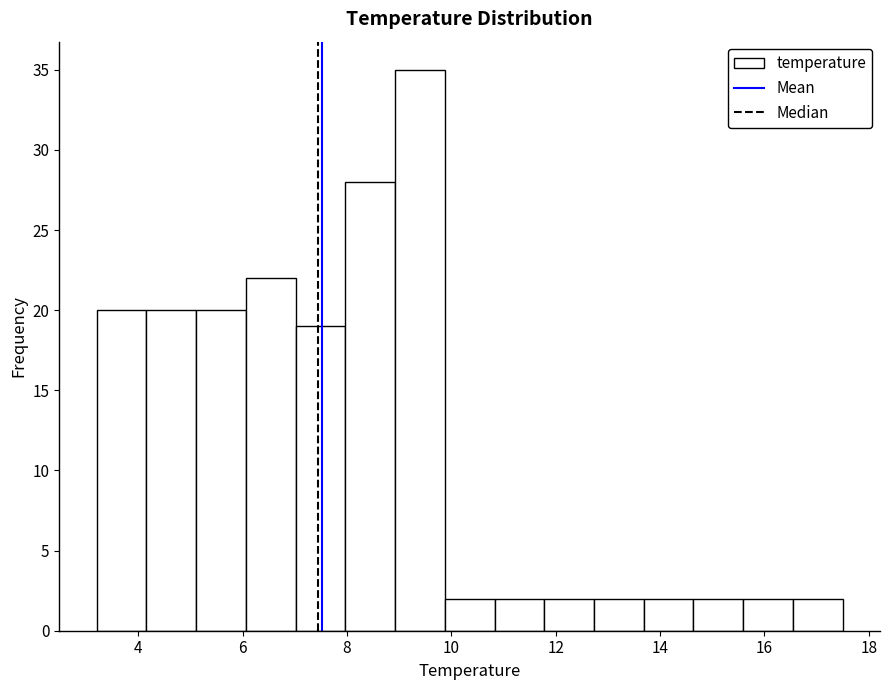

Reading left to right, list every bar in this chart as the range it spans on the x-axis followed by its height. Neither the bar edges nor the heights are printed on the chart, so give them approximately, as read against the axes.

3.2 to 4.2: 20
4.2 to 5.2: 20
5.2 to 6.0: 20
6.0 to 7.0: 22
7.0 to 8.0: 19
8.0 to 9.0: 28
9.0 to 9.8: 35
9.8 to 10.8: 2
10.8 to 11.8: 2
11.8 to 12.8: 2
12.8 to 13.6: 2
13.6 to 14.6: 2
14.6 to 15.6: 2
15.6 to 16.6: 2
16.6 to 17.6: 2